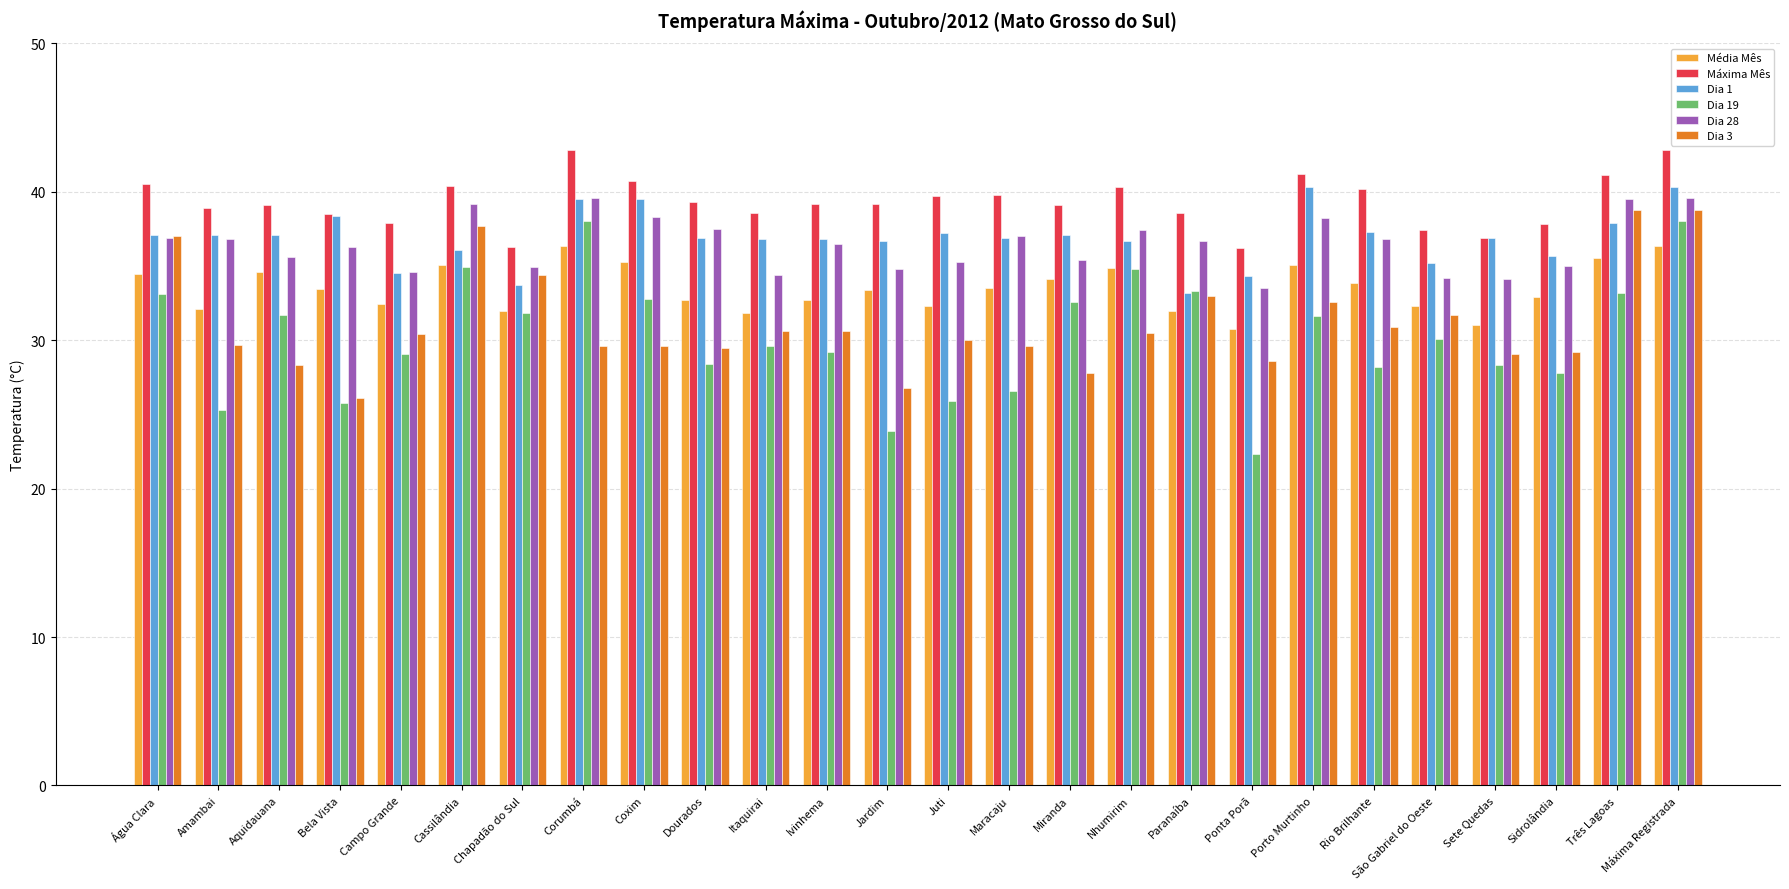

How many categories are shown in the chart?

26